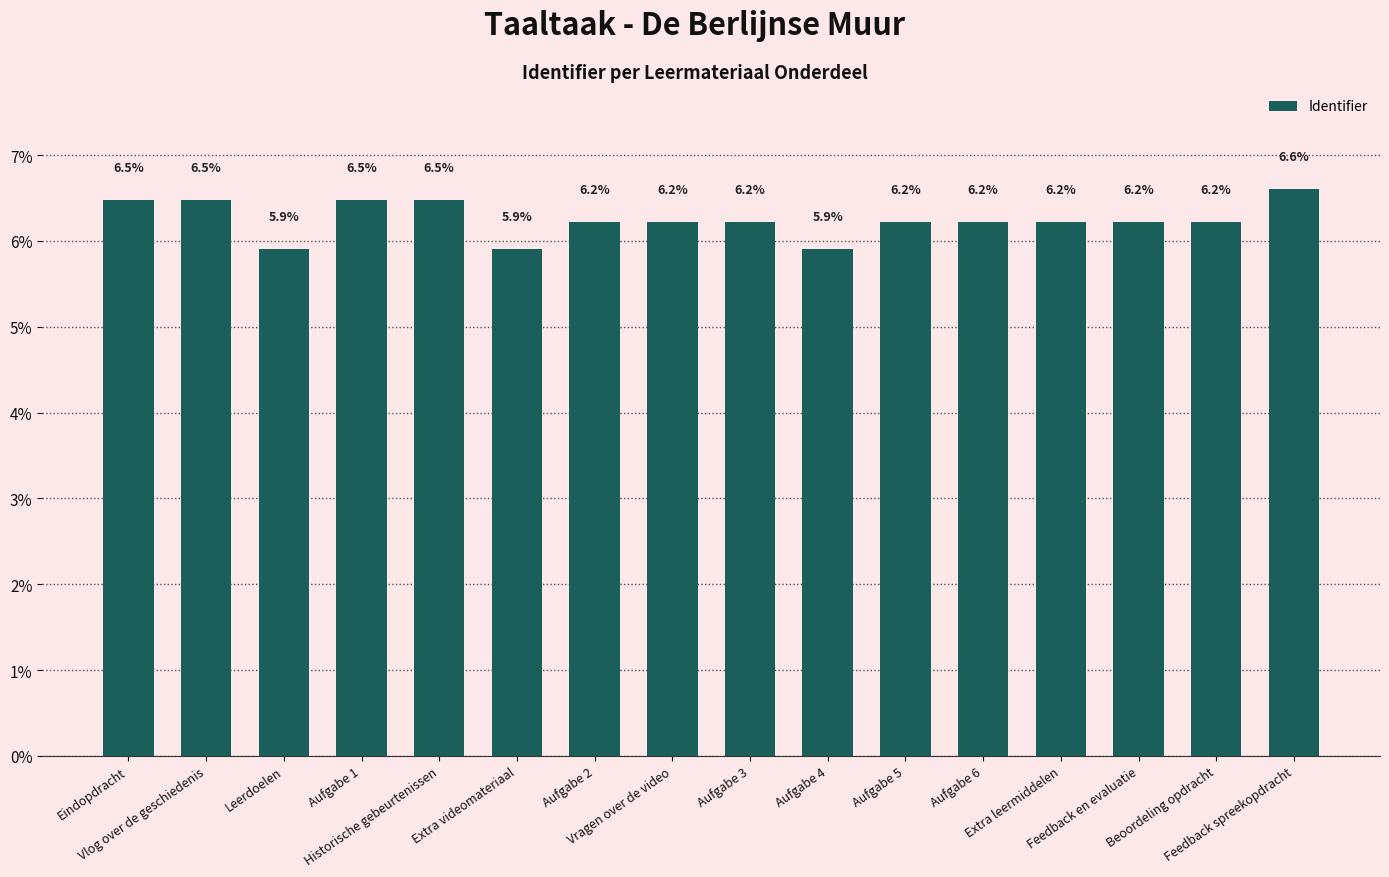

What is the label of the 12th bar from the right?

Historische gebeurtenissen